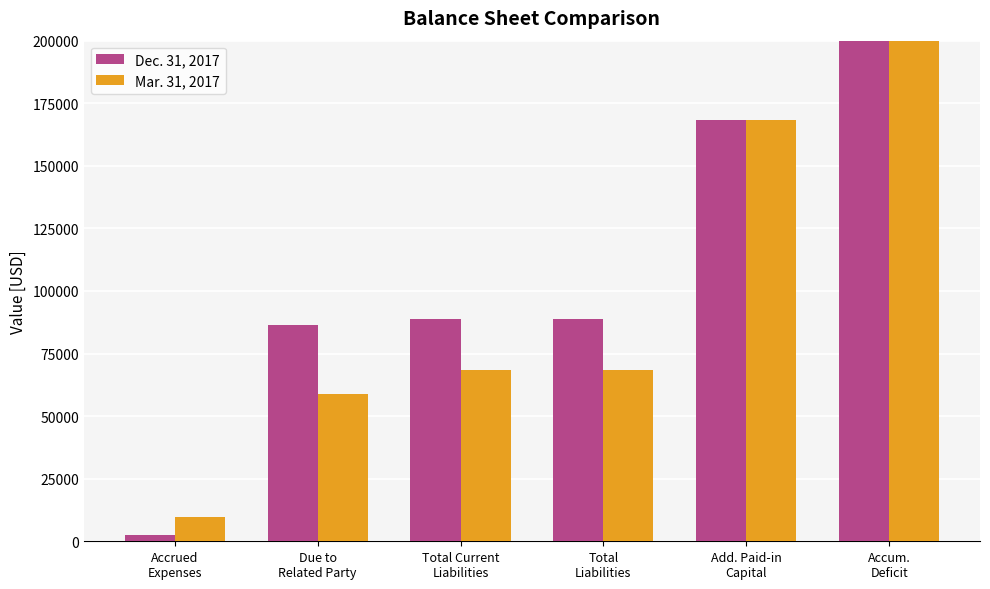

The Dec. 31, 2017 series shows 499 at Accrued
Expenses. True or false?

False